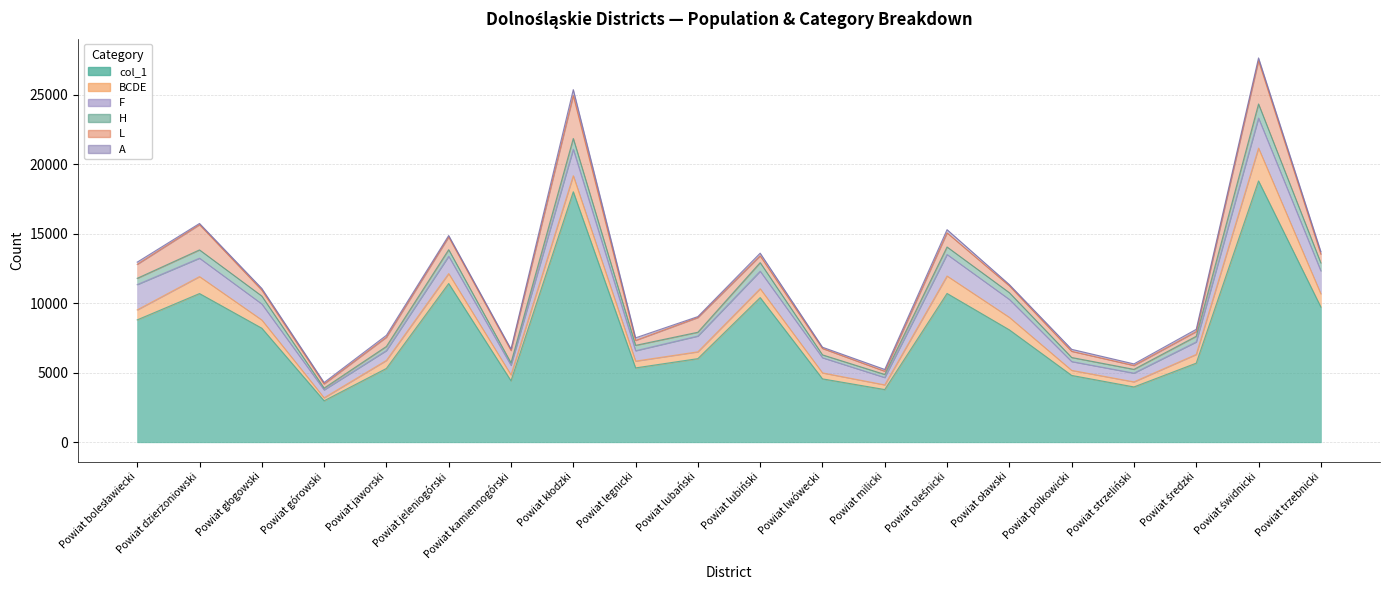

What is the difference between the maximum and minimum values in the F series?

1629